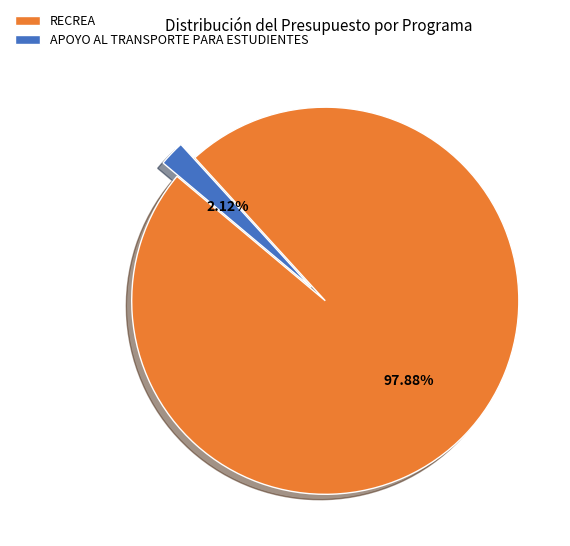

Is the sum of RECREA and APOYO AL TRANSPORTE PARA ESTUDIENTES greater than half?

Yes